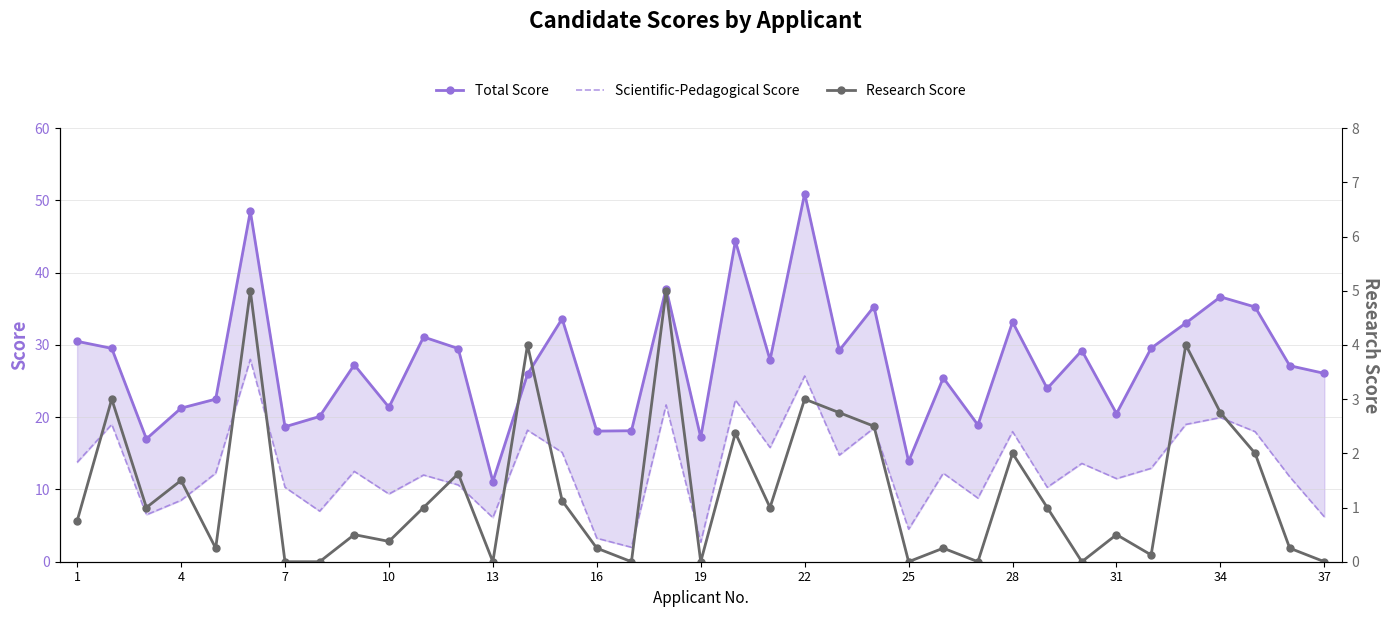

Between 34 and 30, which is larger?

34